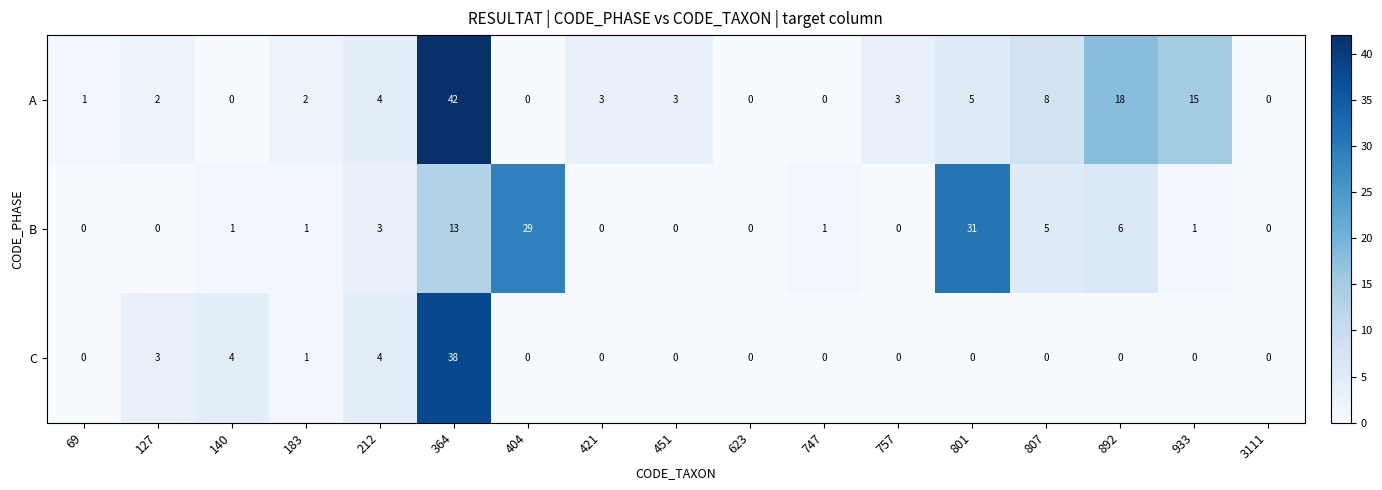

Which category has the highest value in the A series?

364